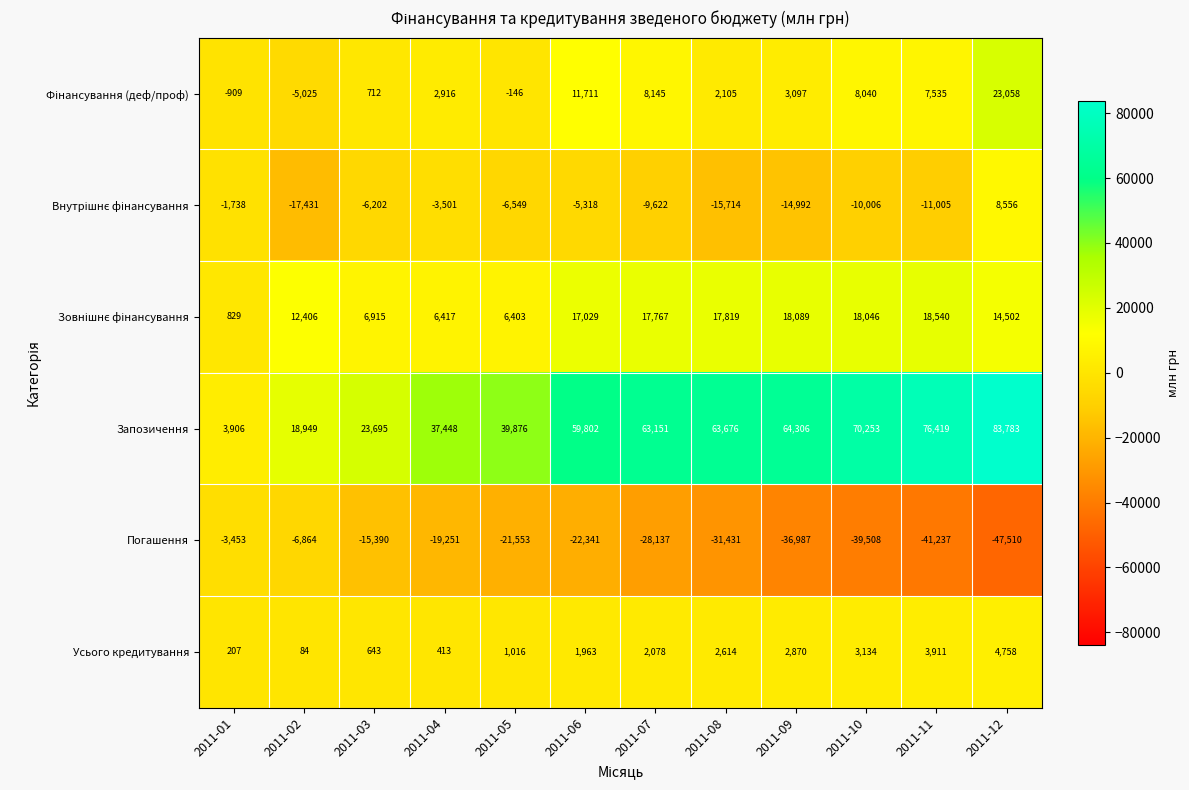

Which series has the largest total across all categories?

Запозичення